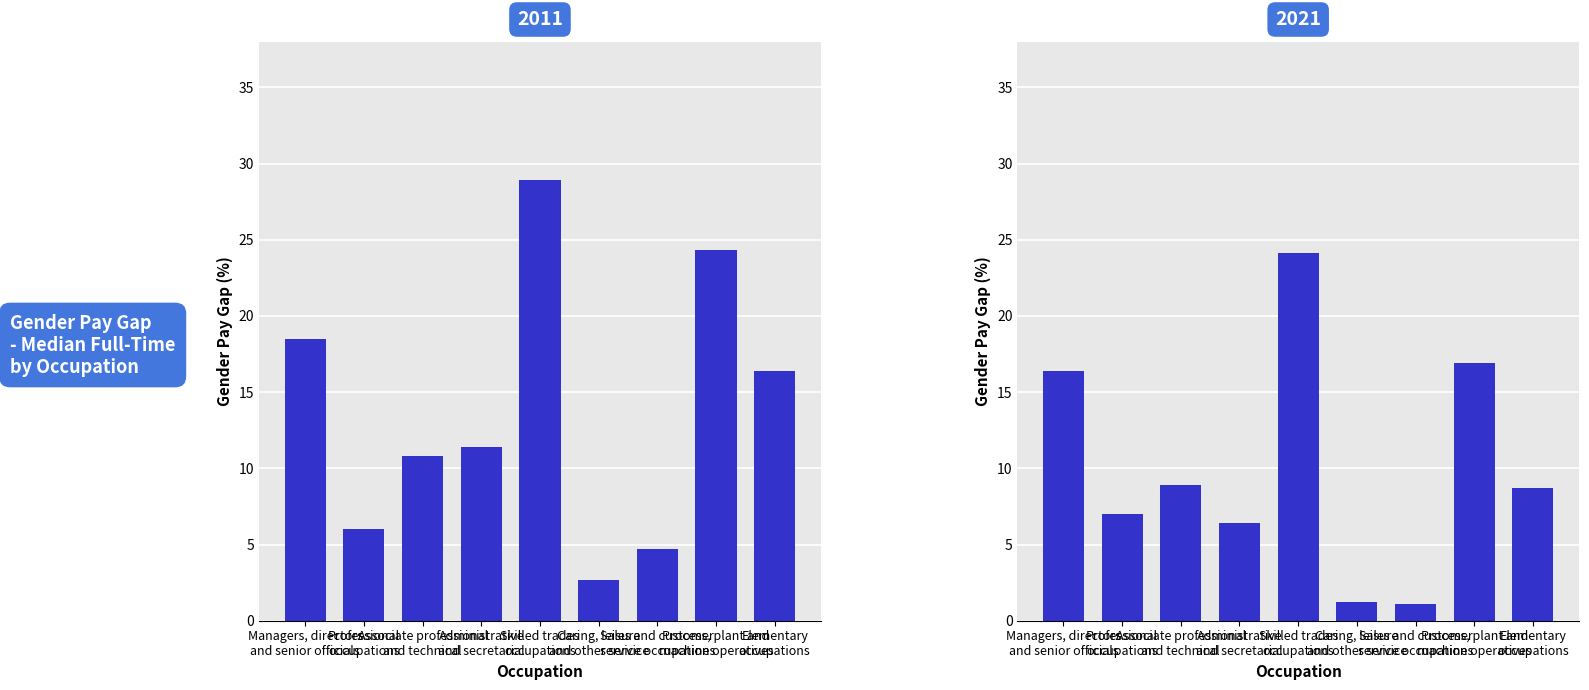

The 2011 series shows 6.0 at Professional
occupations. True or false?

True